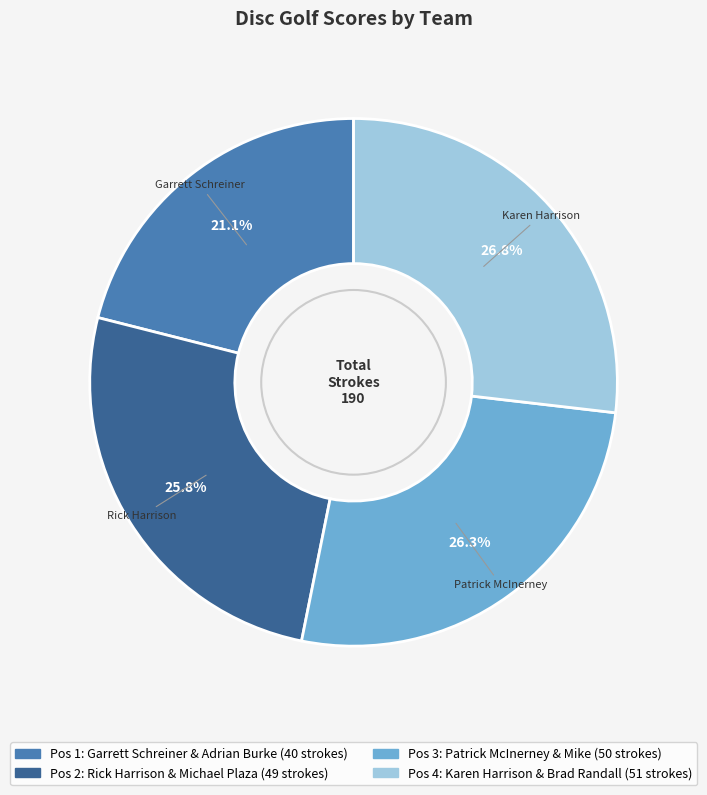

Does any single category account for the majority?

No